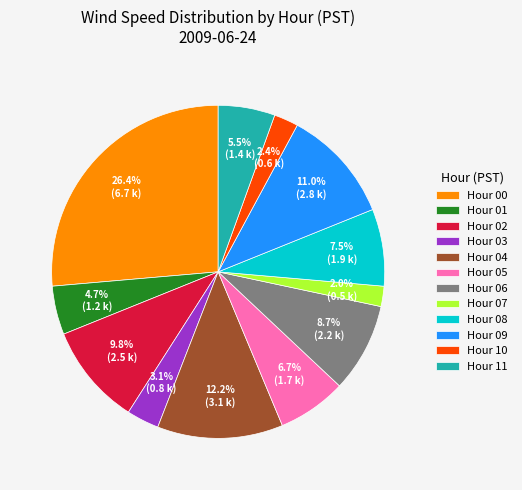

Approximately how many times larger is the value at Hour 05 compared to Hour 04?

0.5